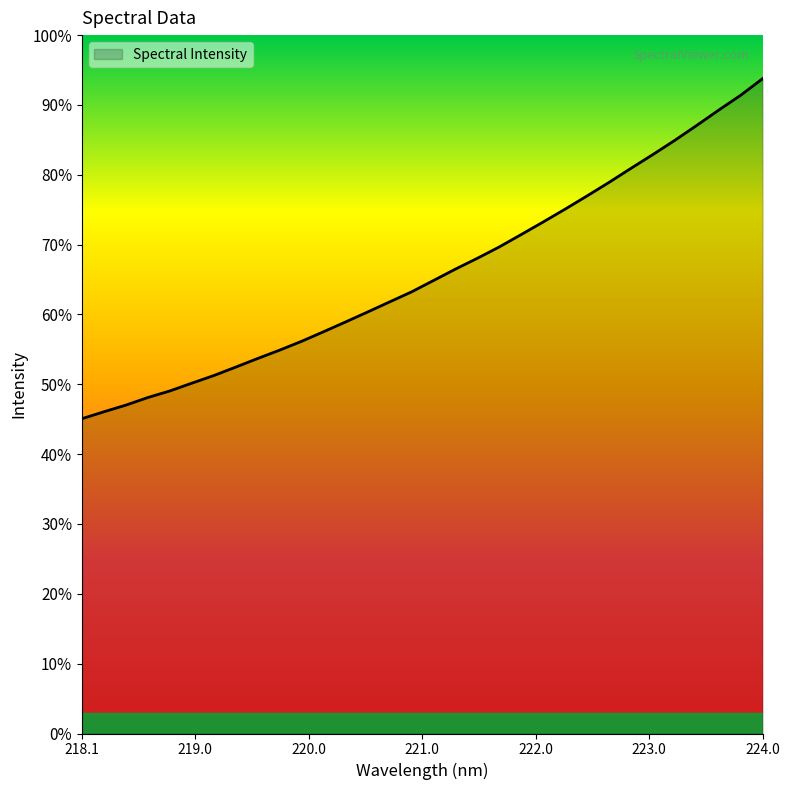

Does the chart have visible grid lines?

No